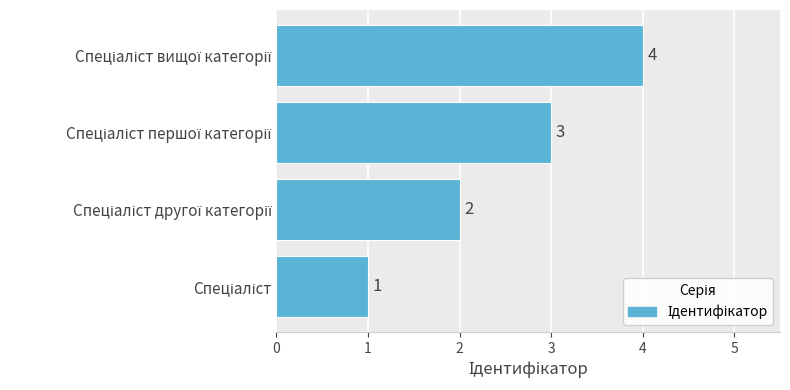

What is the sum of all values?

10